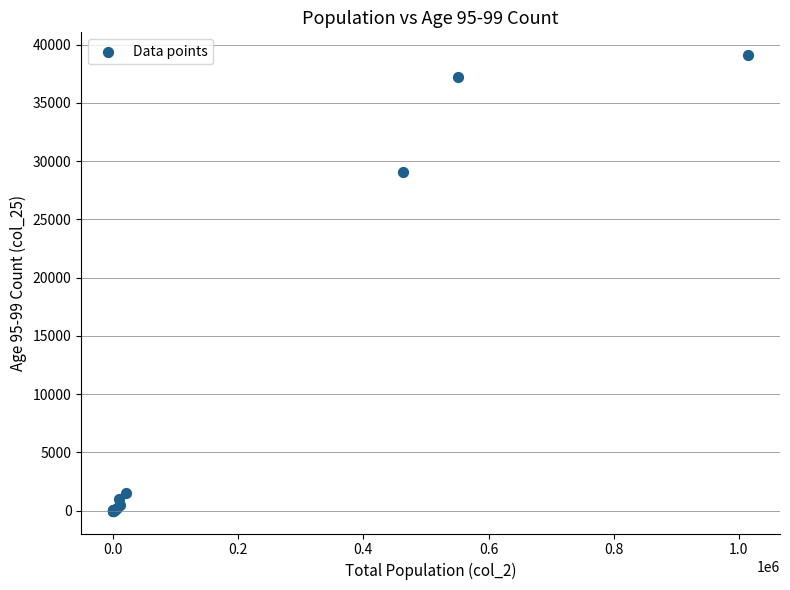

What Y value in the scatter plot is closest to 19548?

29086